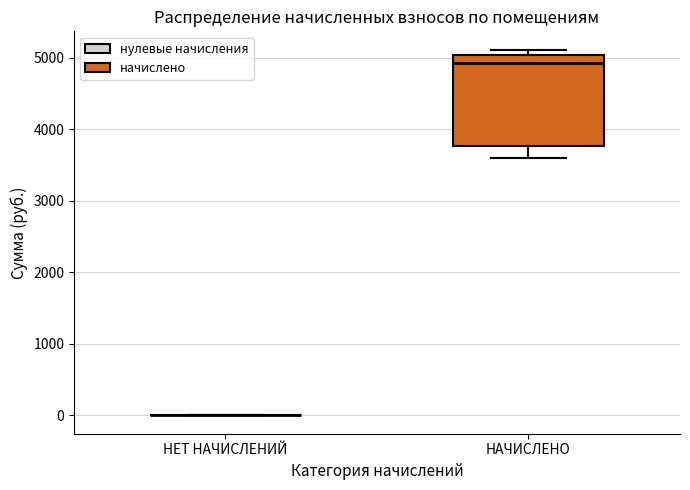

Which box is the tallest, from its lower edge to its upper edge?

НАЧИСЛЕНО